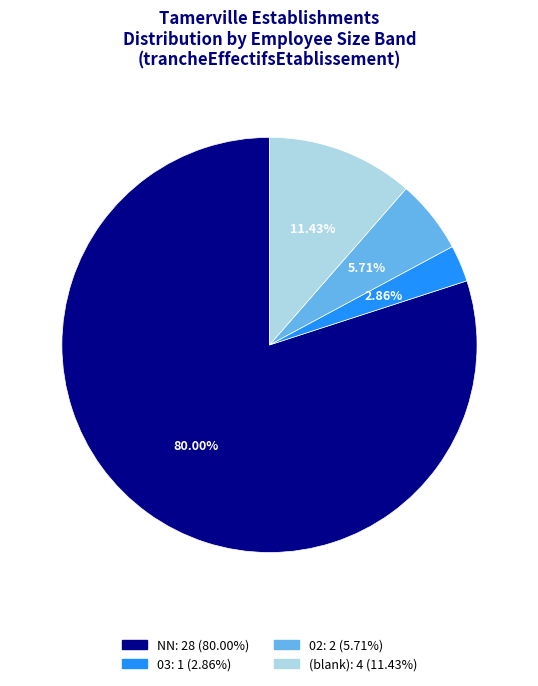

Is there any slice that represents more than half of the pie?

Yes